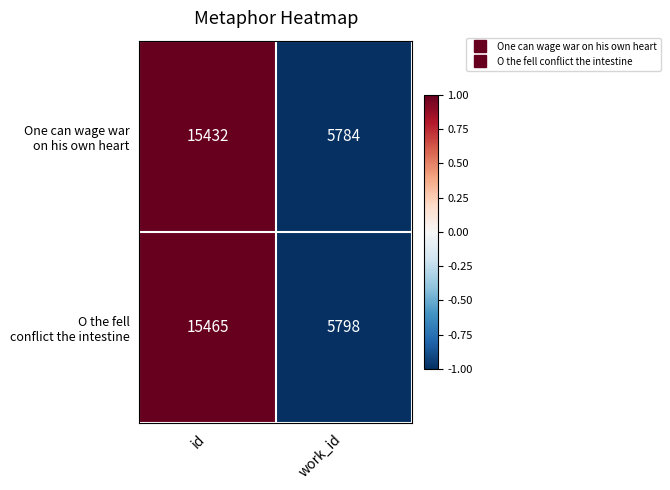

How many series are shown in this chart?

2